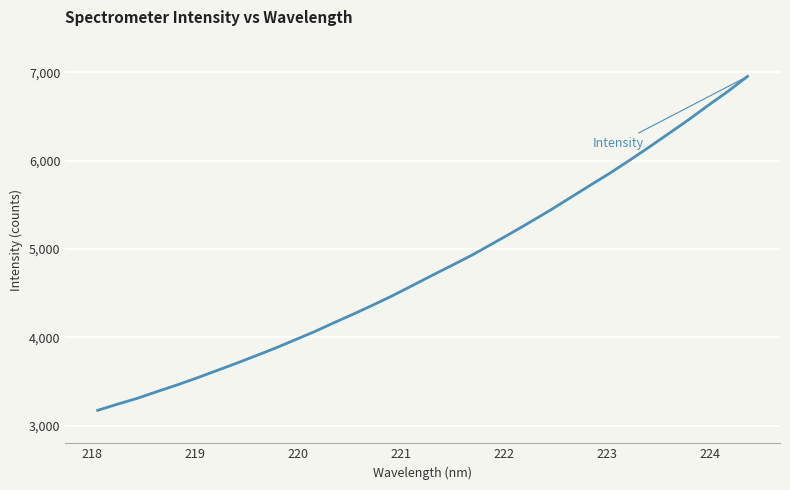

What is the difference between the maximum and minimum values?

3779.8